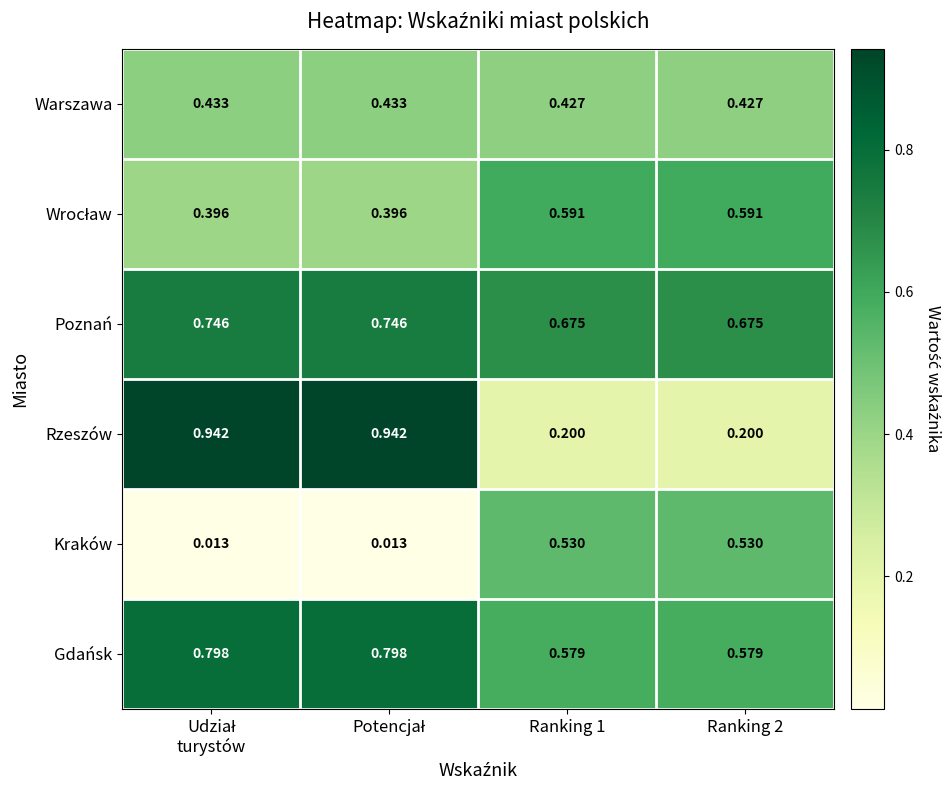

Count the number of data series in this chart.

6